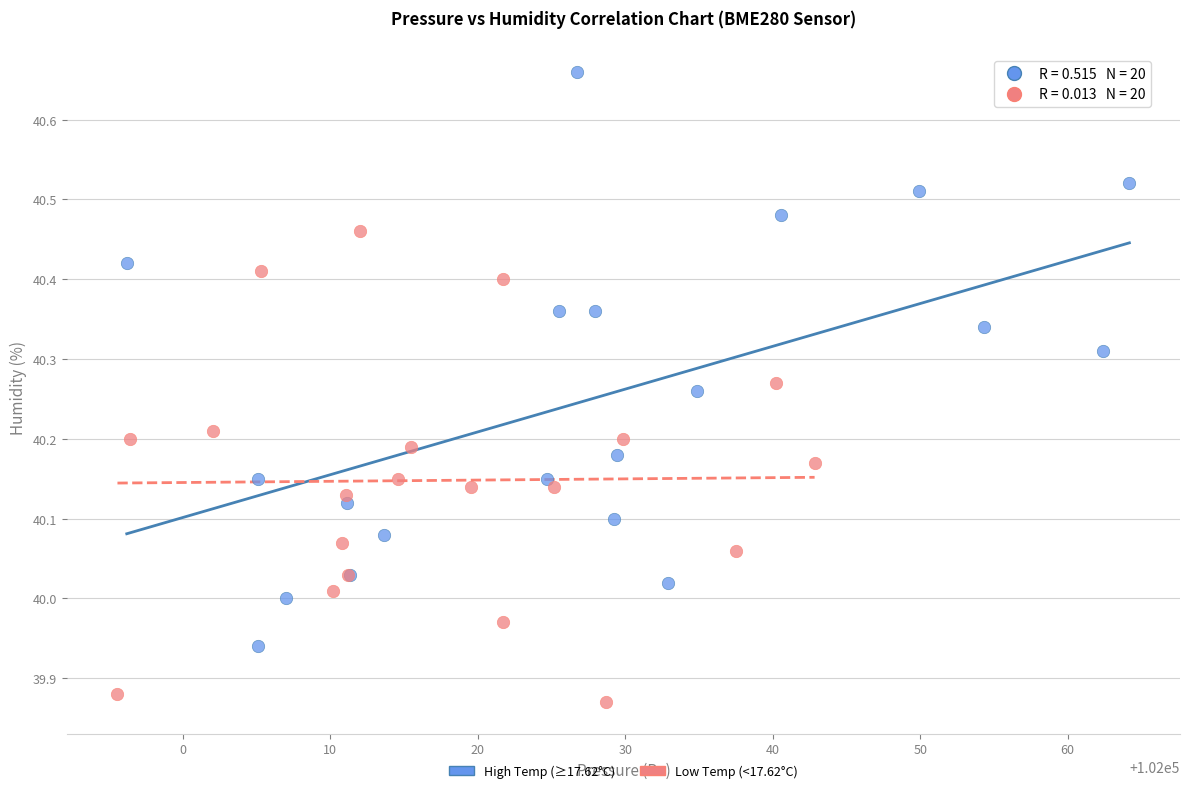

Which series contains the lowest Y value?

Low Temp (<17.62°C)